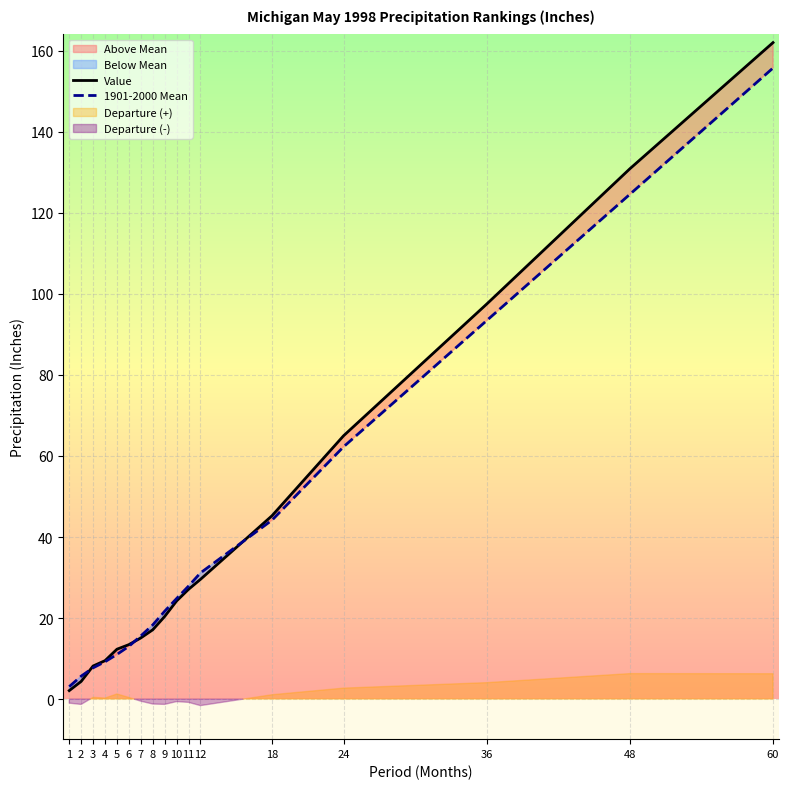

Which series has the widest spread of values?

Value